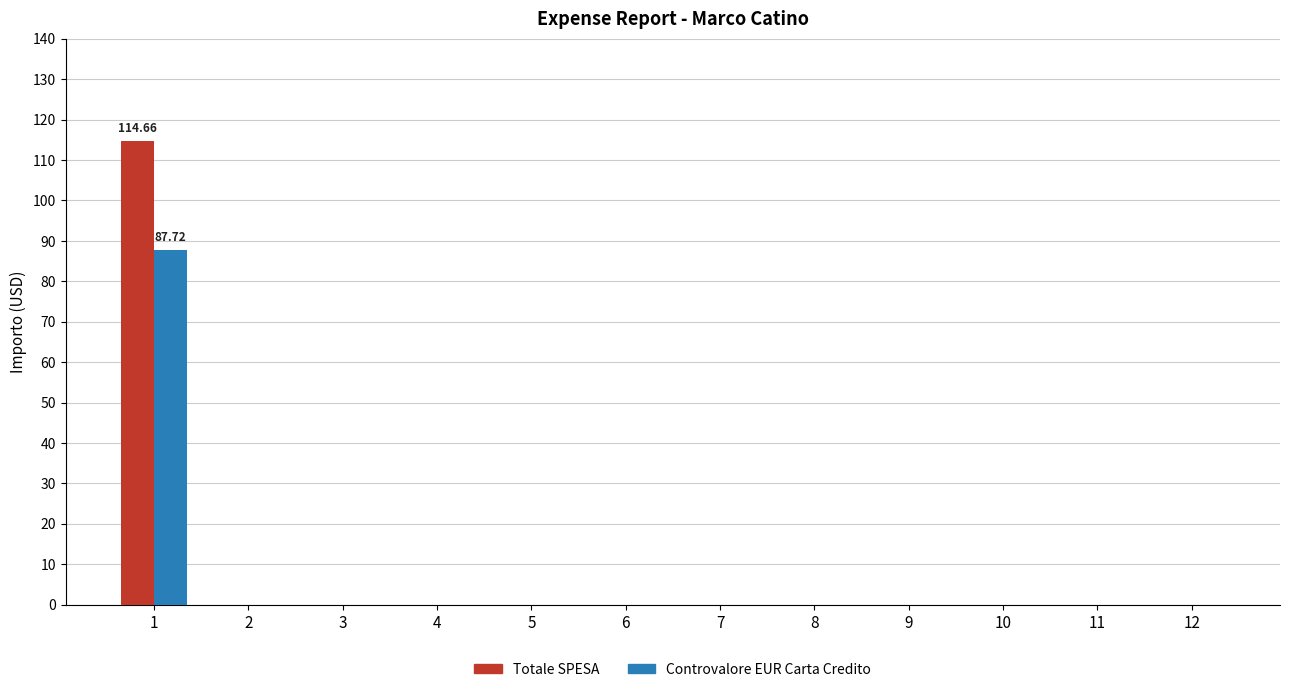

What are all the series names shown in the legend?

Totale SPESA, Controvalore EUR Carta Credito